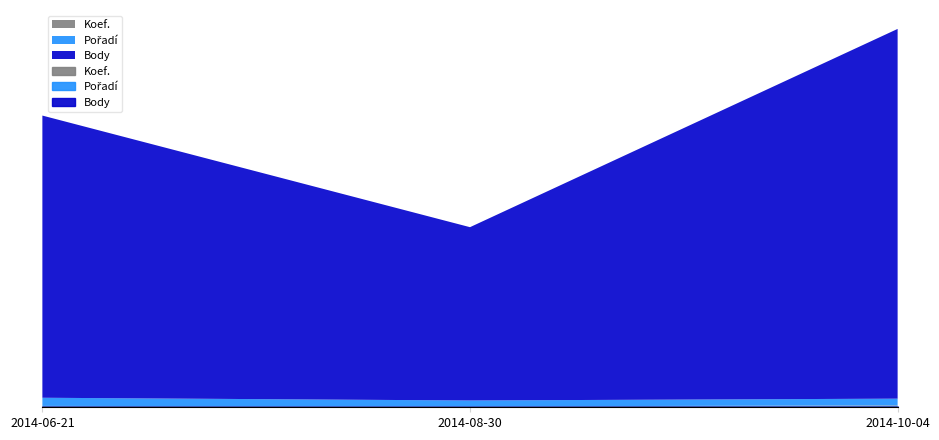

At which category does the chart reach its minimum across all series?

2014-08-30